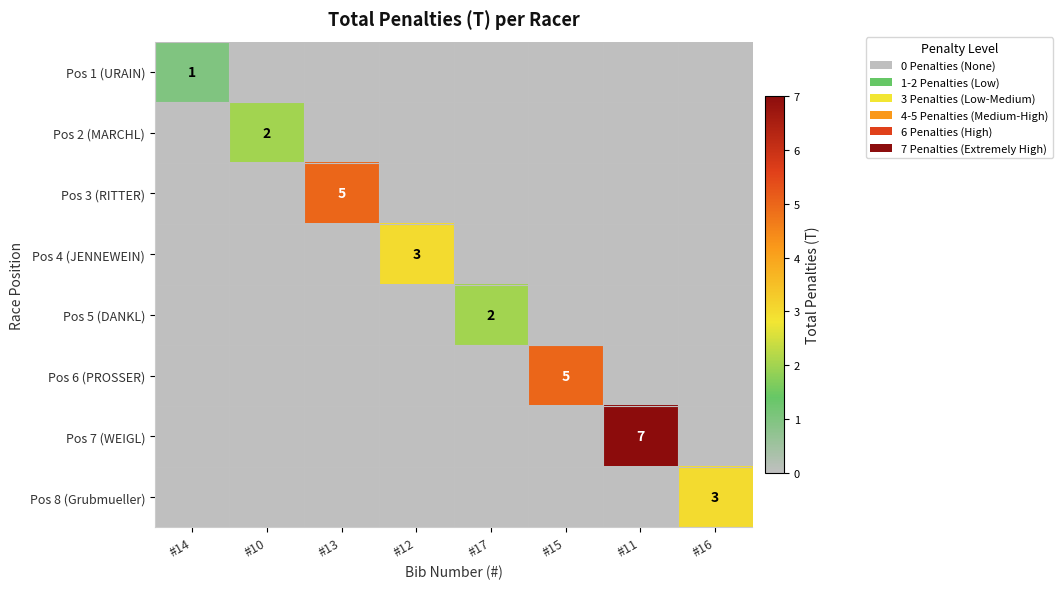

True or false: Pos 4 (JENNEWEIN) has a value of 4 at #12.

False